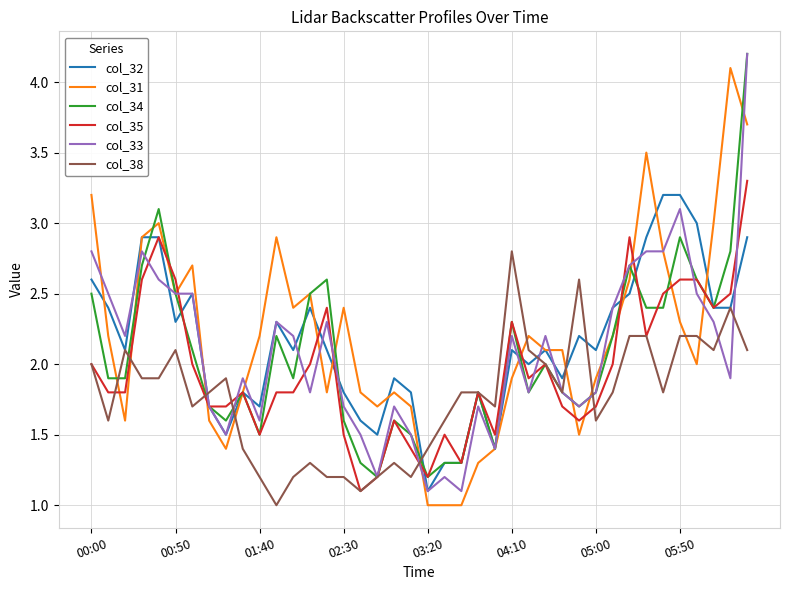

What is the smallest value displayed?

1.0